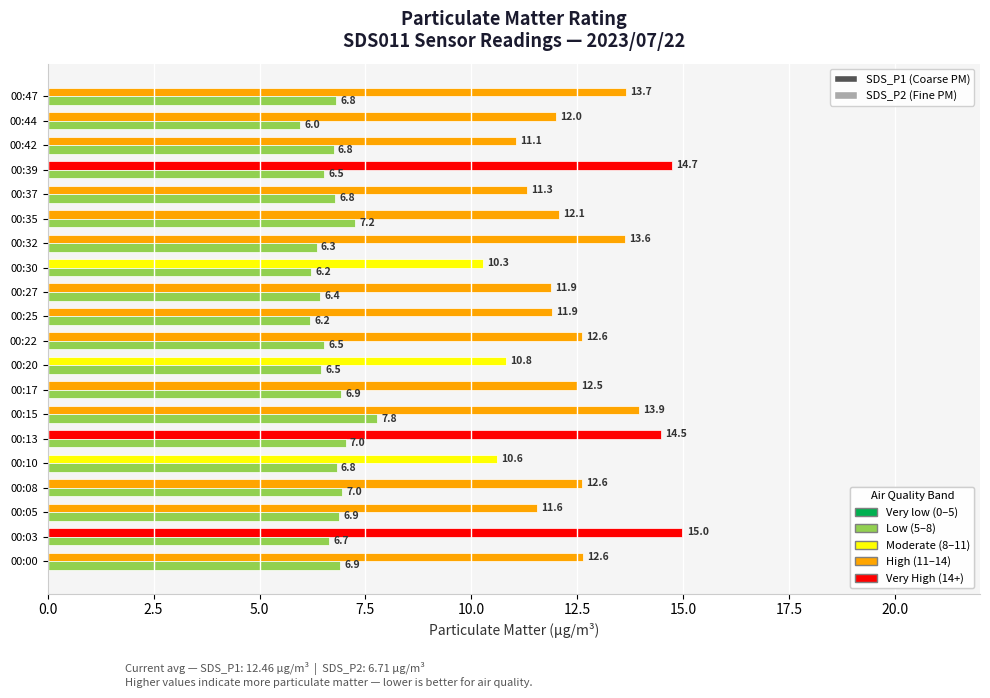

What is the sum of all SDS_P2 (Fine PM) values?

134.2